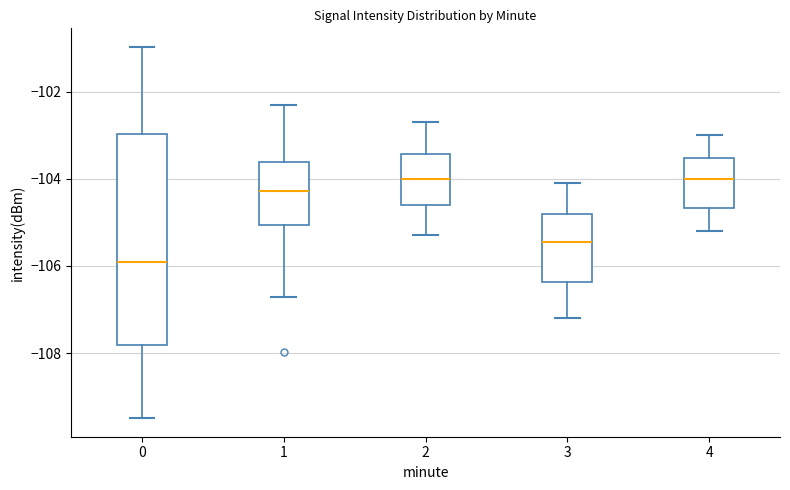

Comparing the boxes themselves (not the whiskers), which one is the tallest?

0